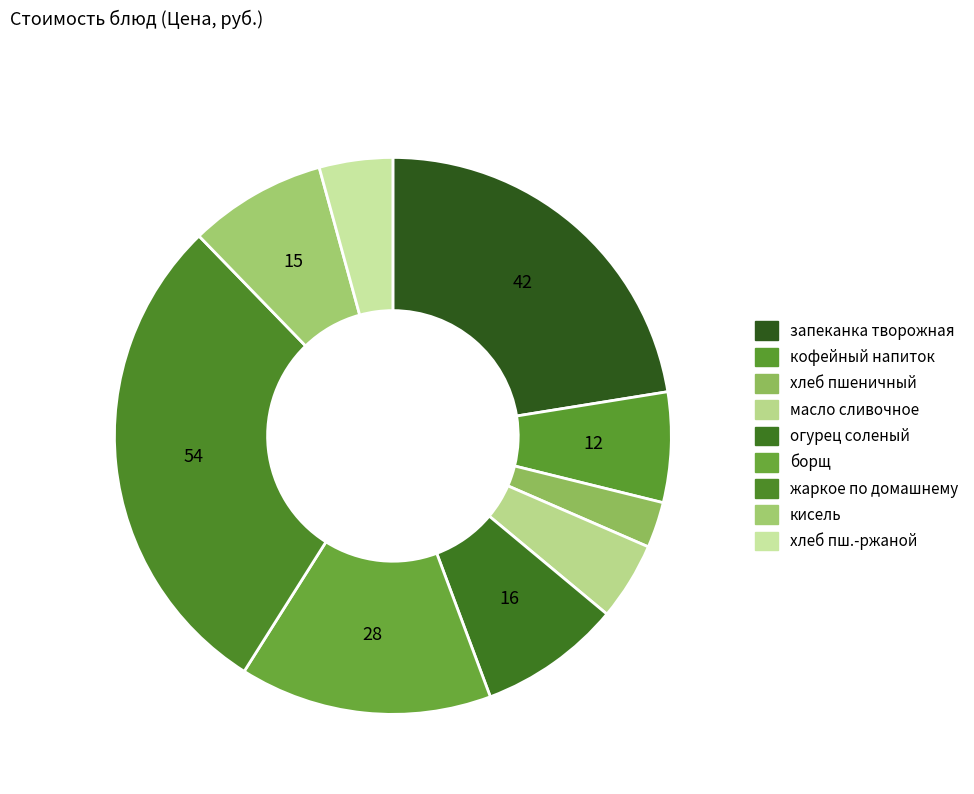

Count the number of slices in the pie.

9